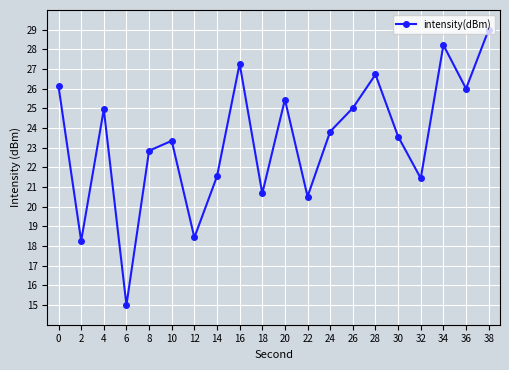

What is the difference between the second highest and second lowest values?

10.0